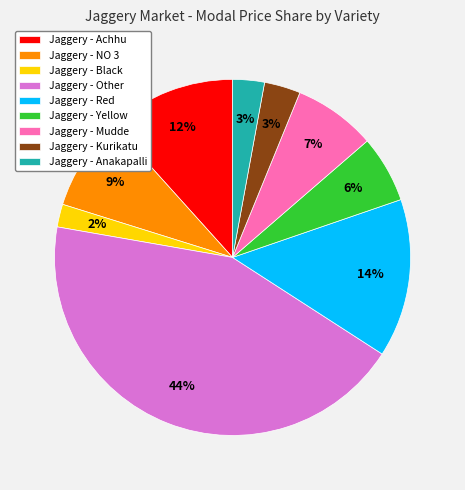

How many segments does this pie chart have?

9